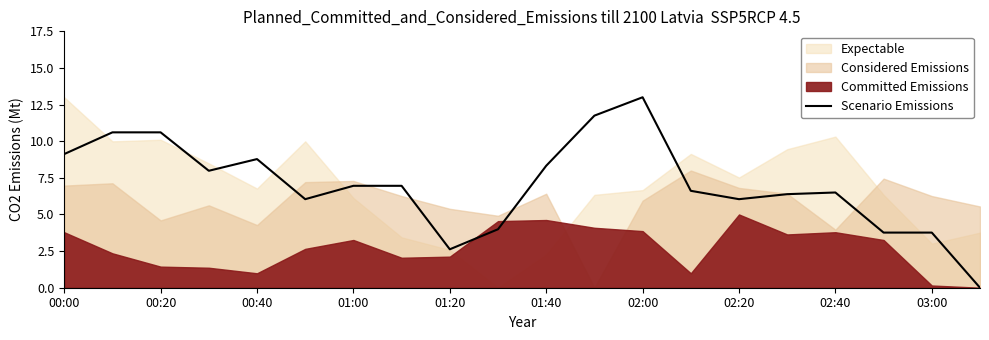

What is the difference between the values at 12 and 02:20?

6.0